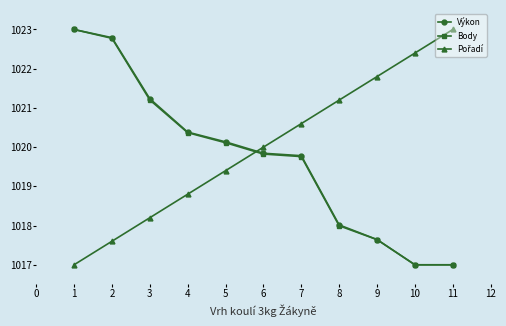

What is the value of the Výkon point at the 5th from the left?

1020.1